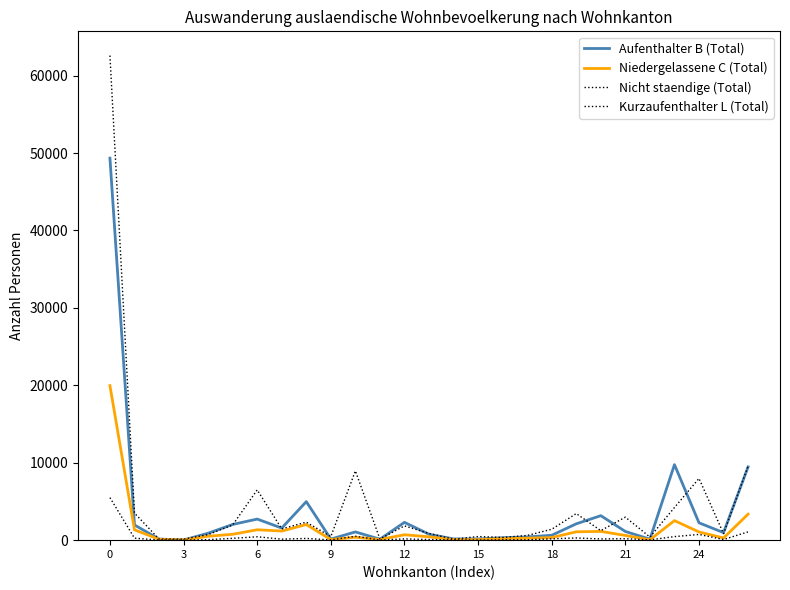

Does the chart display data point markers on the line(s)?

No